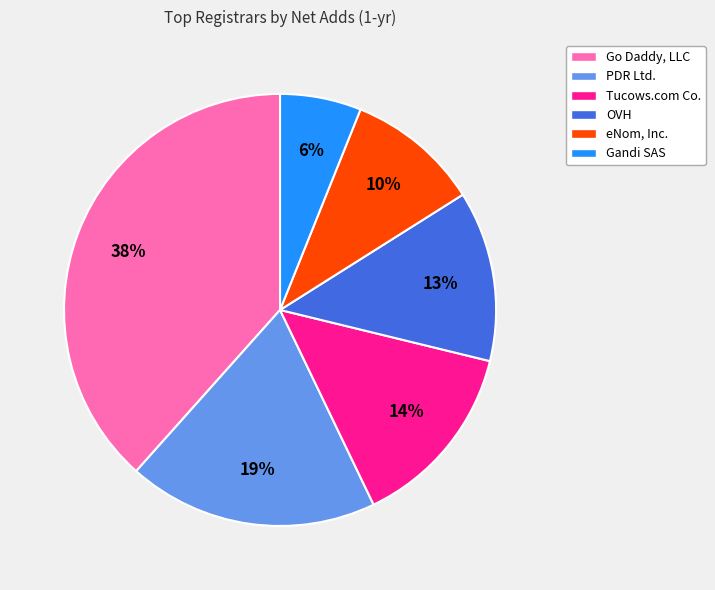

Does OVH represent more than half of the total?

No